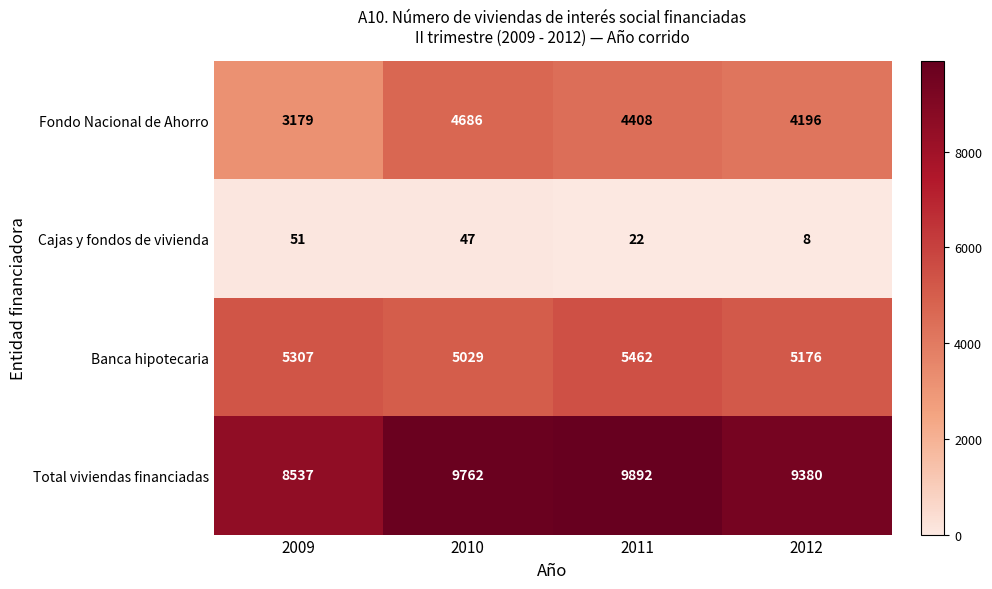

How many categories are shown in the chart?

4